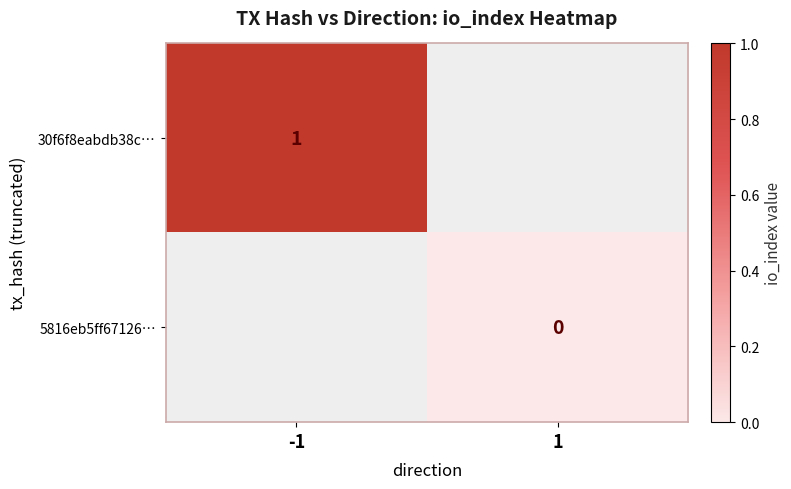

True or false: 30f6f8eabdb38c… has a value of 0 at -1.

False